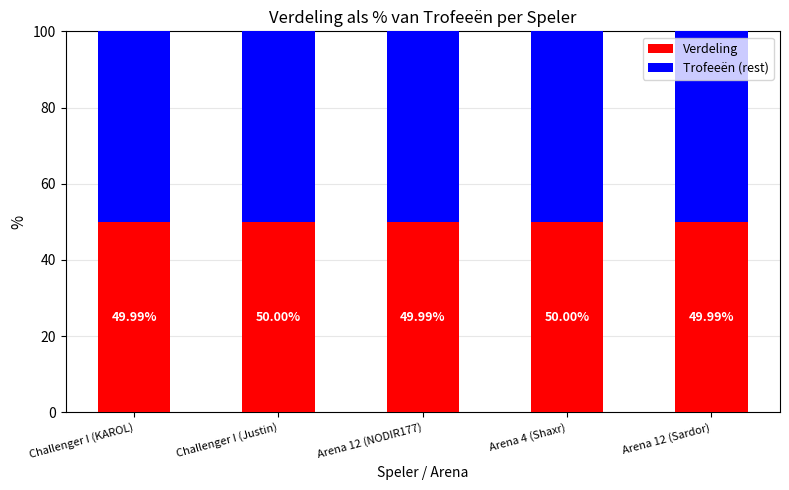

What is the average value of the Verdeling series?

50.0